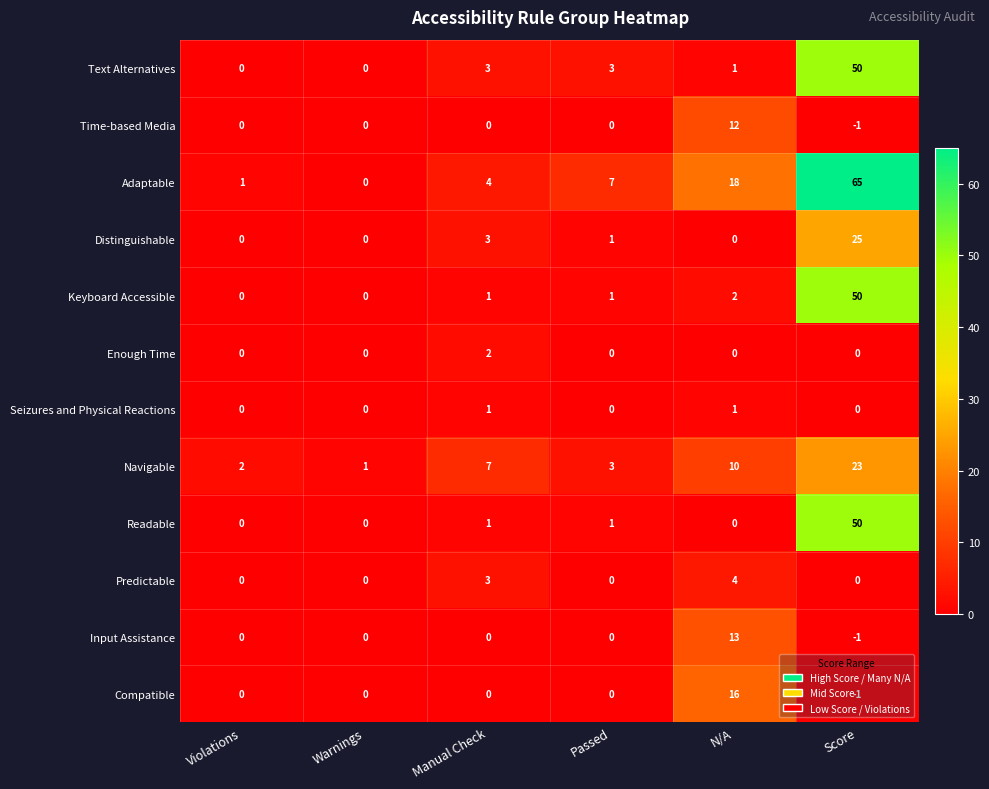

Which category has the lowest value across all series?

Score